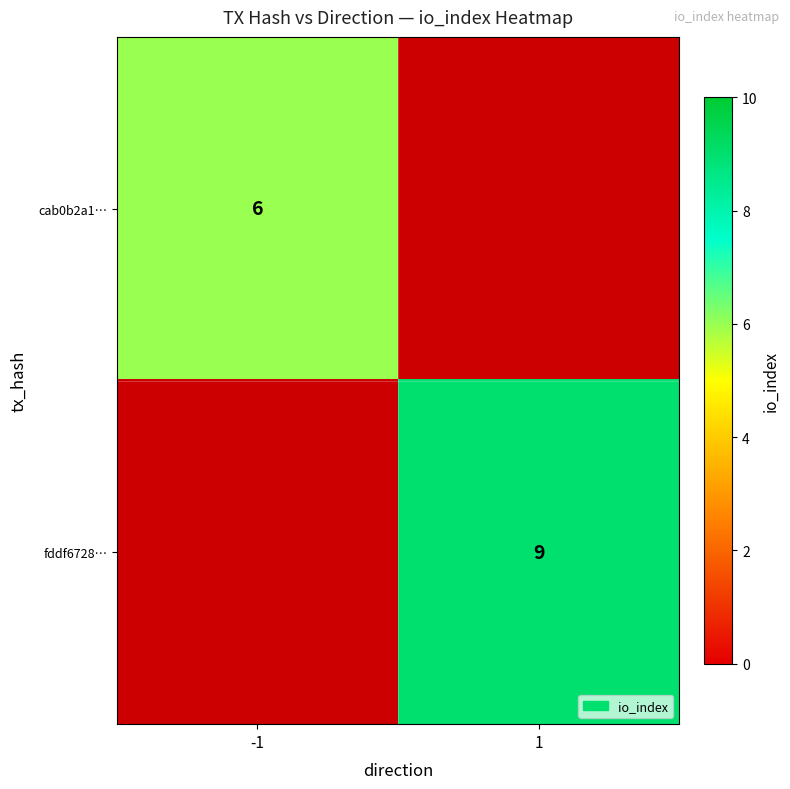

List the series in order of their overall mean, lowest first.

cab0b2a1…, fddf6728…